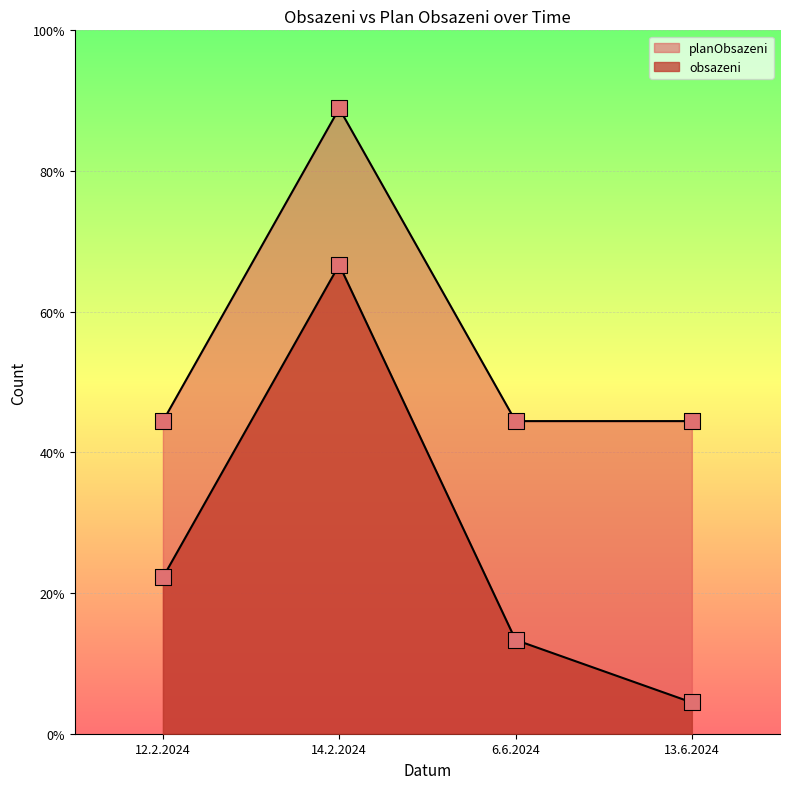

What is the total value across all series at 13.6.2024?

22